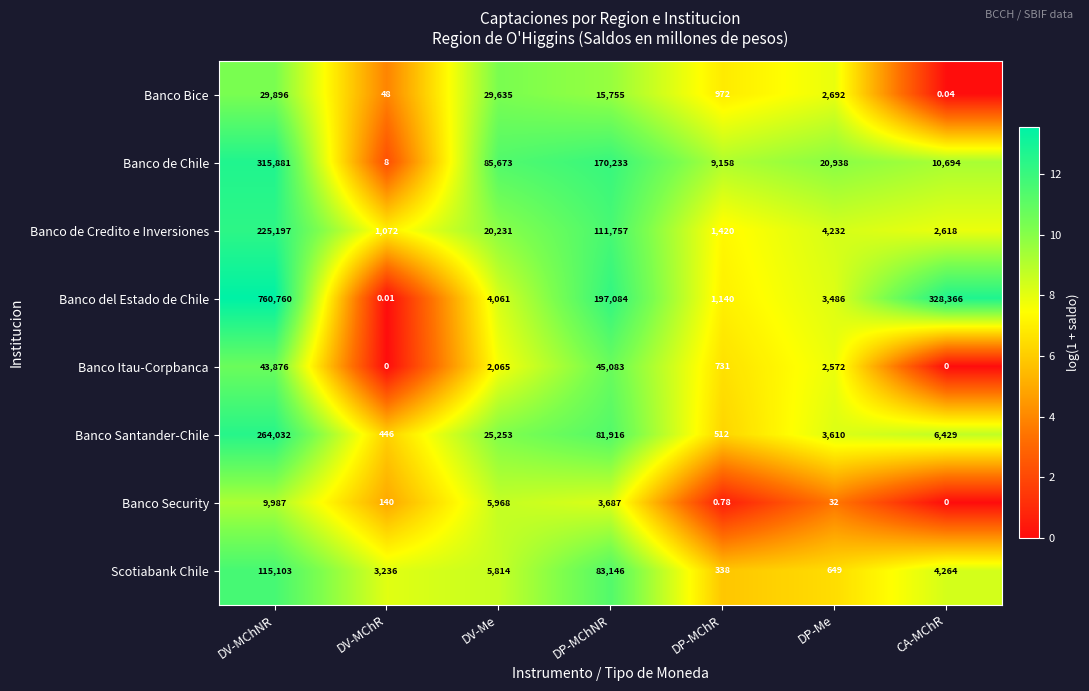

At which category is the sum across all series the highest?

DV-MChNR